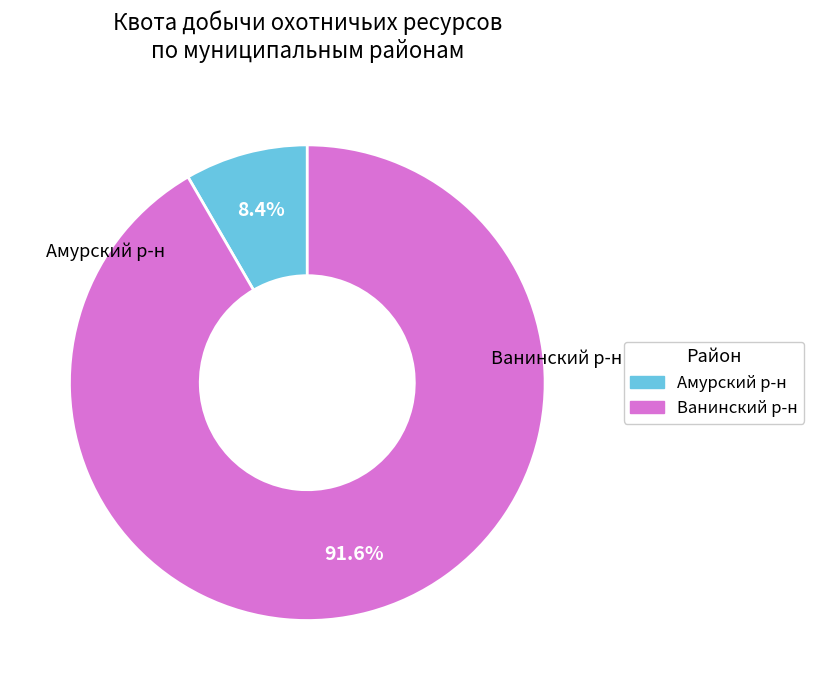

Is there a majority slice in this chart?

Yes